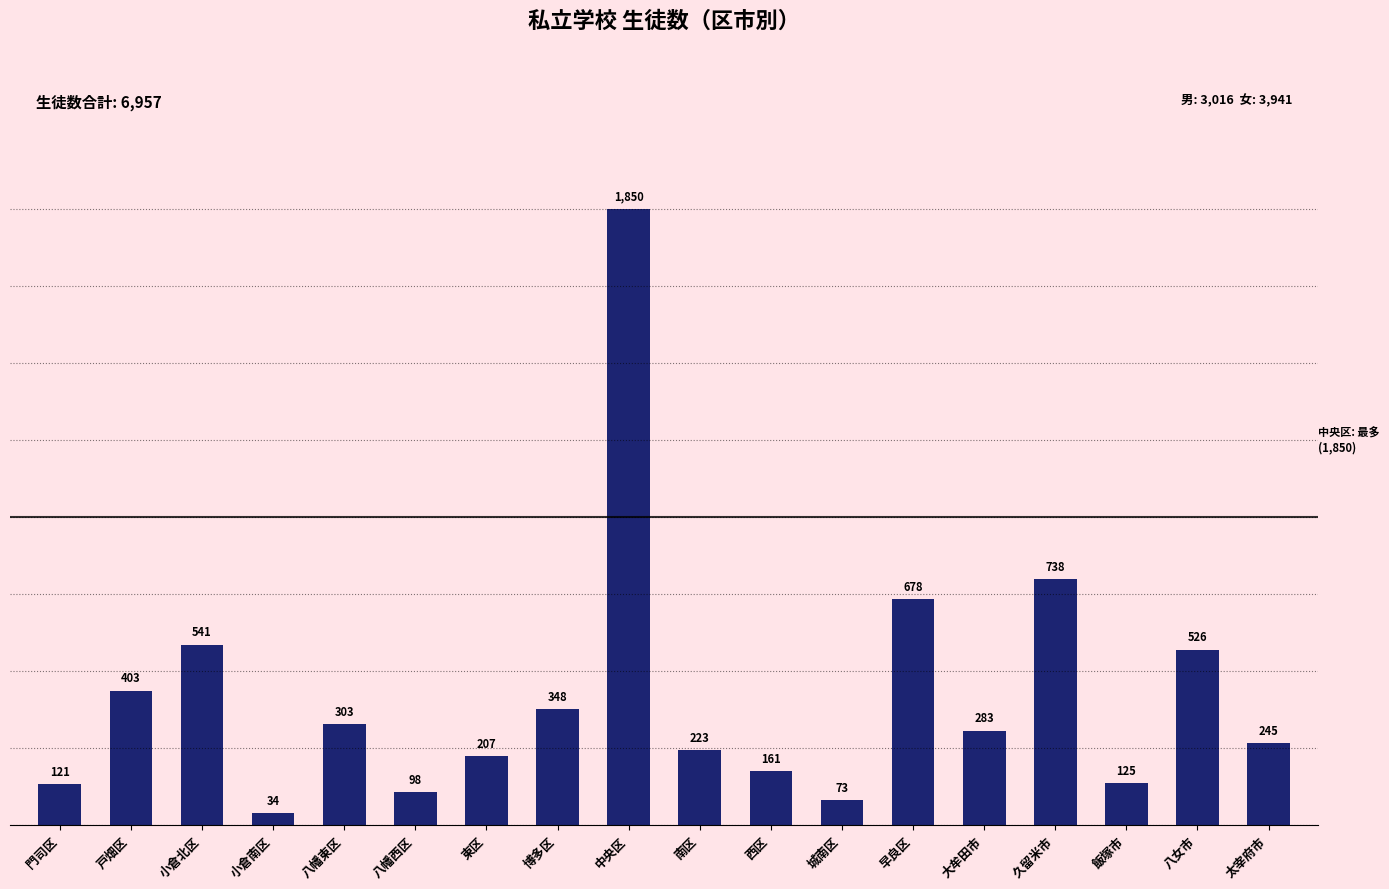

What position from the right is 東区?

12